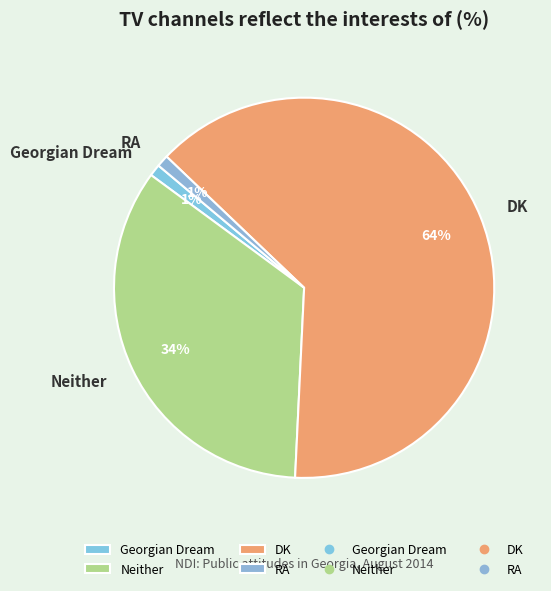

Is there any slice that represents more than half of the pie?

Yes